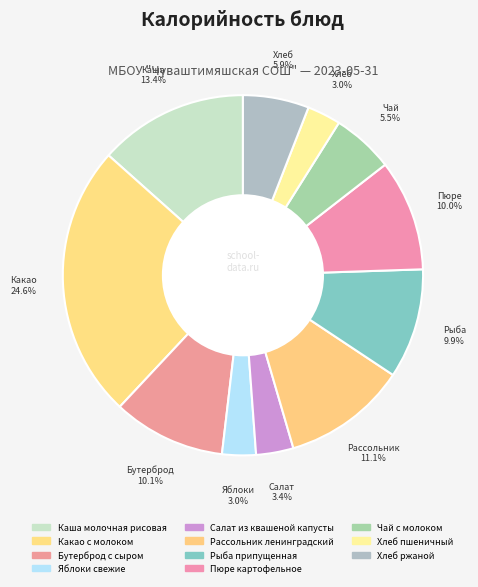

Does Пюре картофельное account for over 50% of the chart?

No